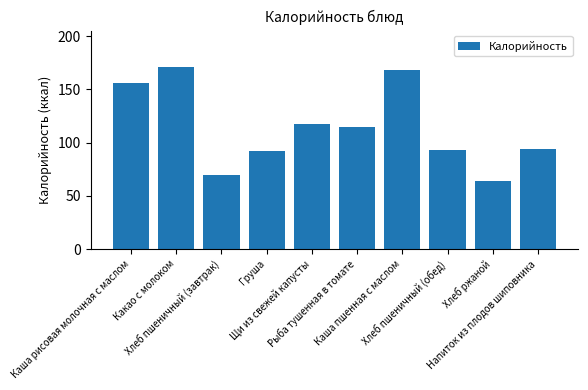

What is the label of the 2nd bar from the left?

Какао с молоком